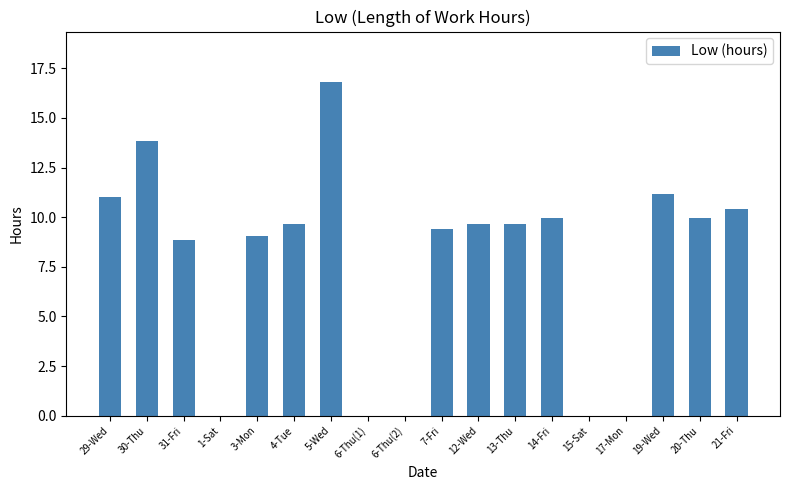

Between 17-Mon and 12-Wed, which is larger?

12-Wed